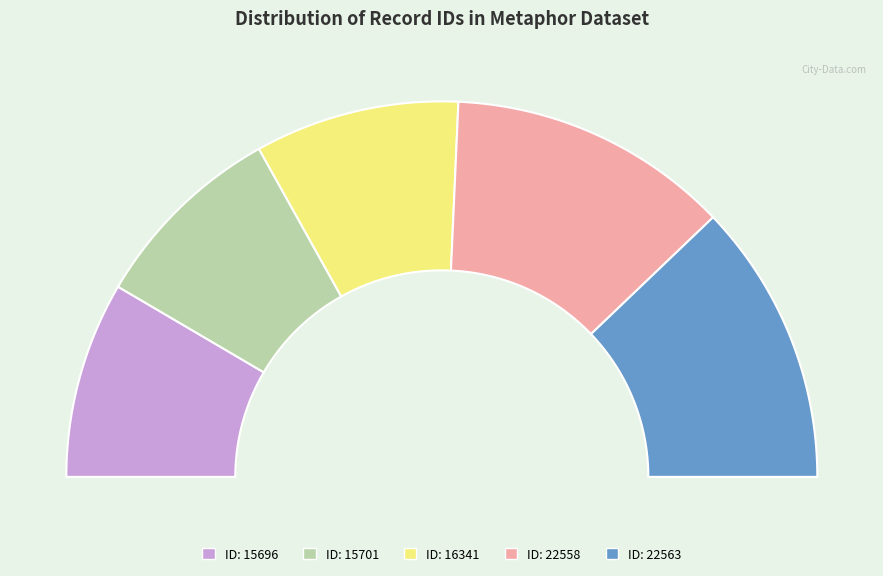

Between 22558 and 15696, which is larger?

22558